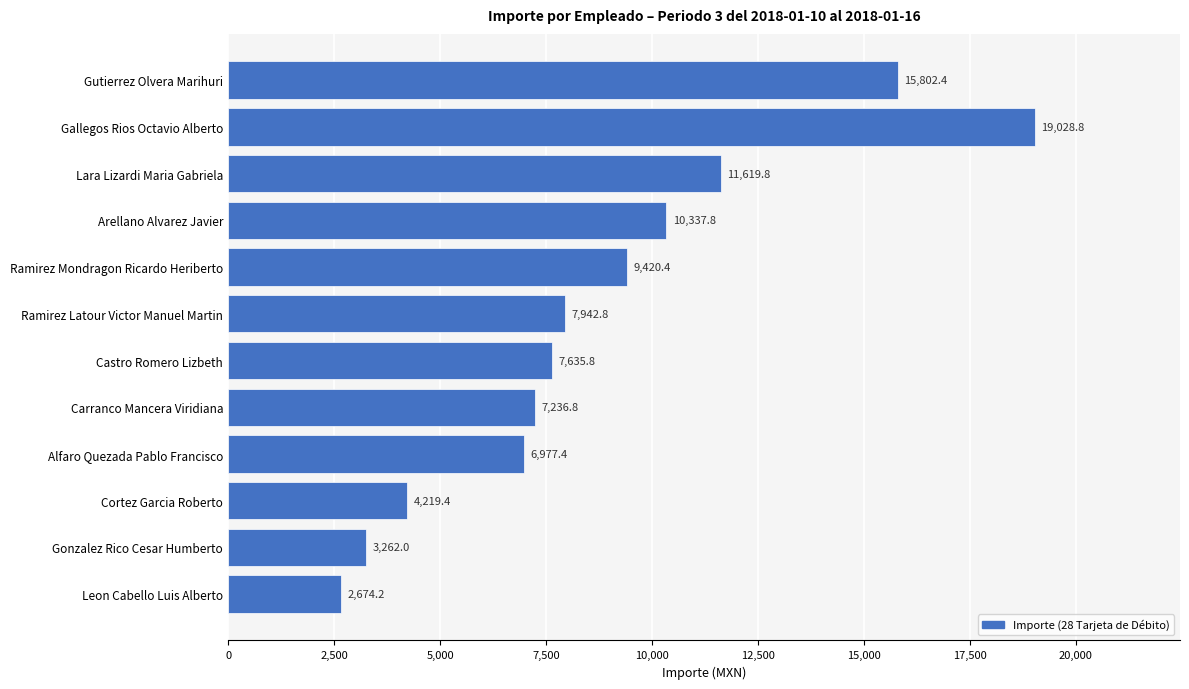

How many series are shown in this chart?

1